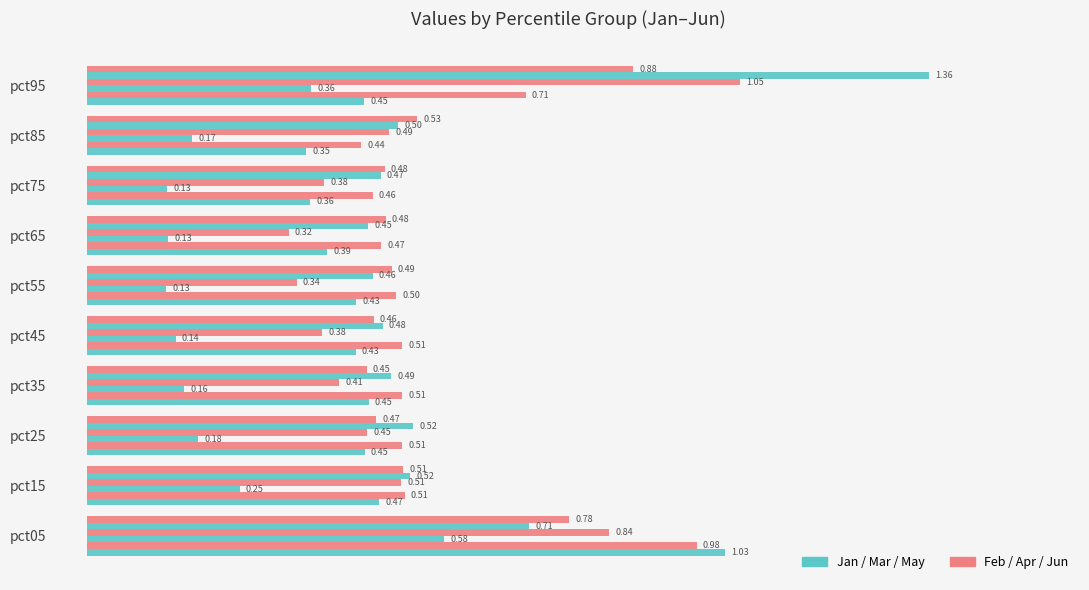

How many categories are shown in the chart?

10